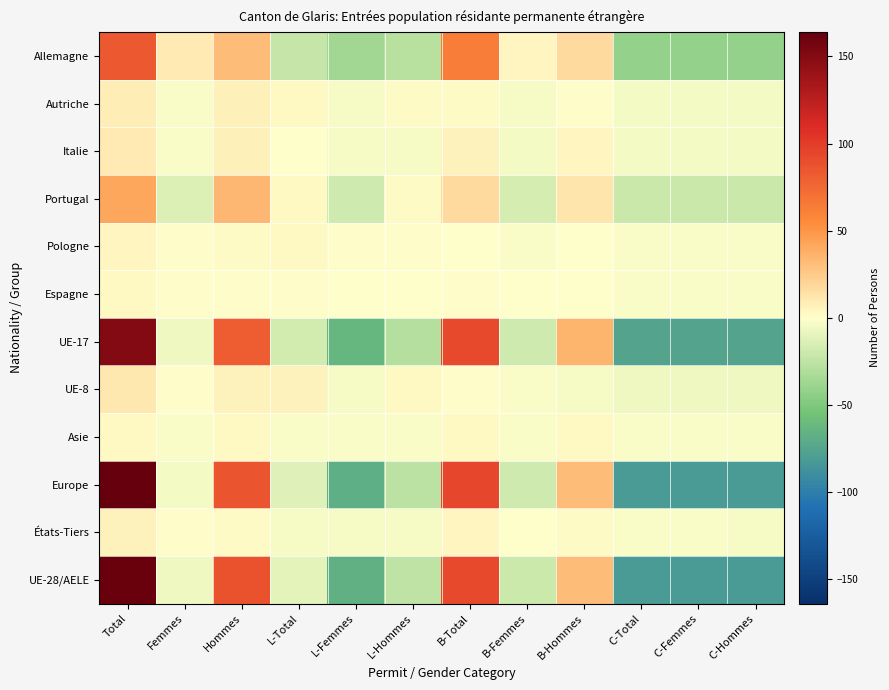

At which category is the sum across all series the highest?

Total